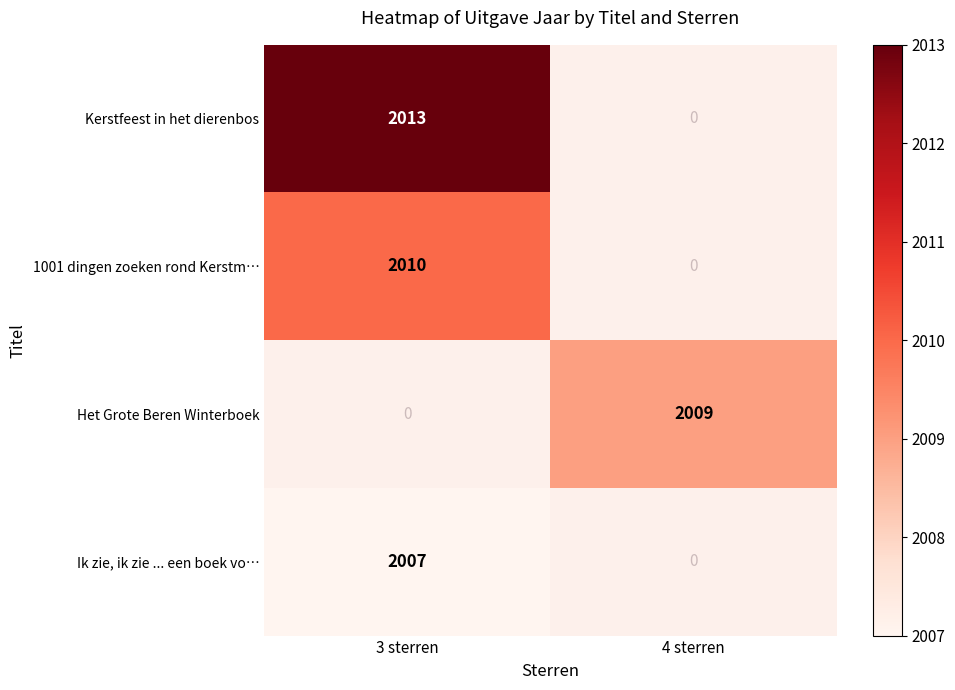

Which category has the highest value across all series?

3 sterren